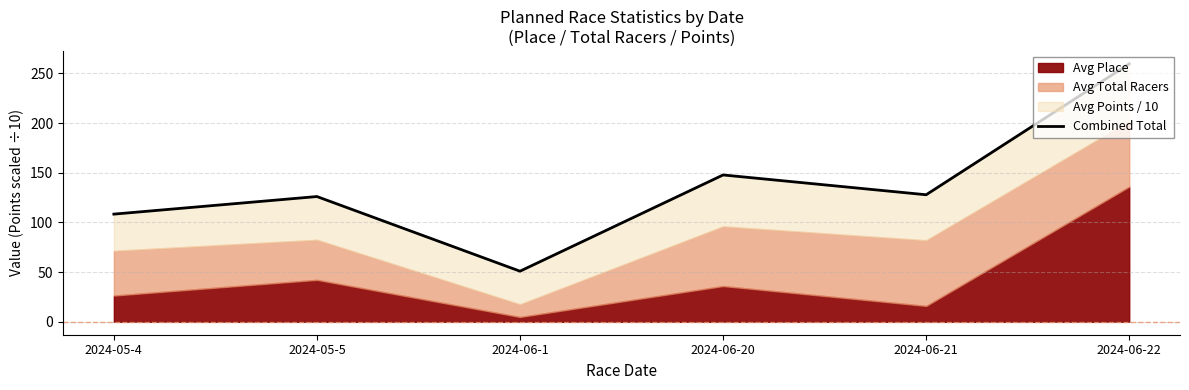

Rank the categories by value from lowest to highest.

2024-06-1, 2024-05-4, 2024-05-5, 2024-06-21, 2024-06-20, 2024-06-22